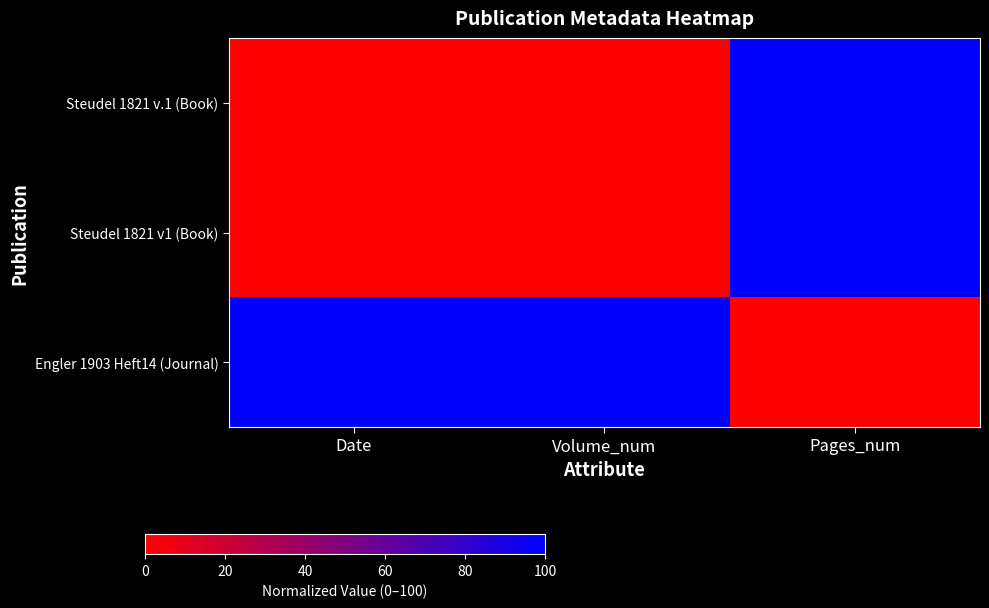

Between Volume_num and Pages_num, which is larger?

Pages_num